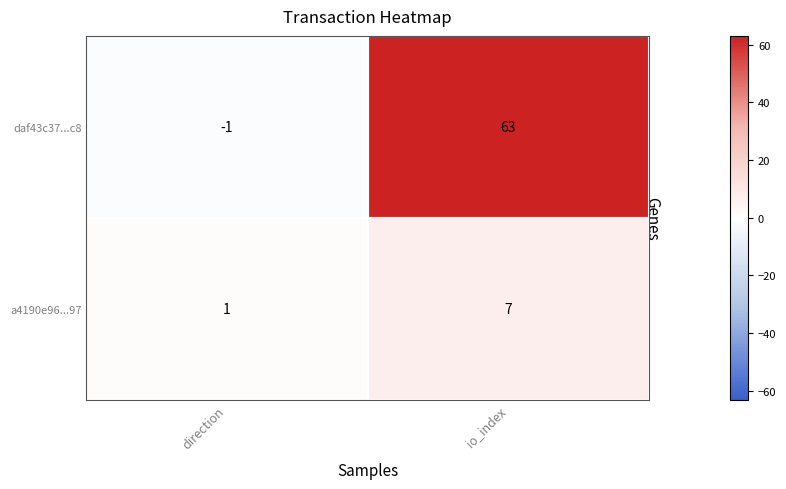

The value of daf43c37...c8 at direction is -1. True or false?

True